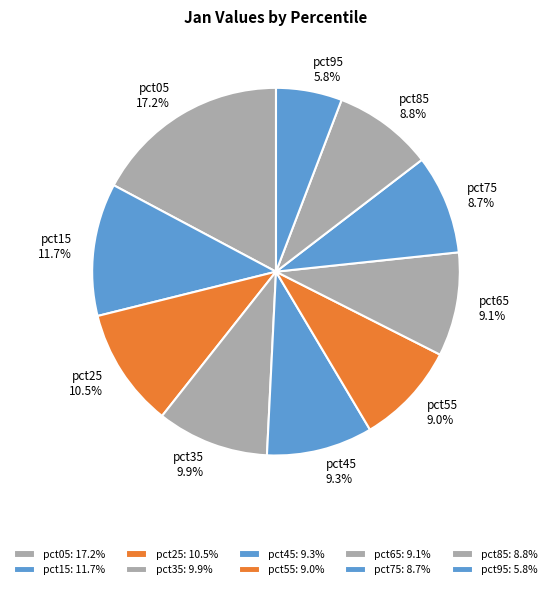

How much of the chart is everything except pct35?

90.1%